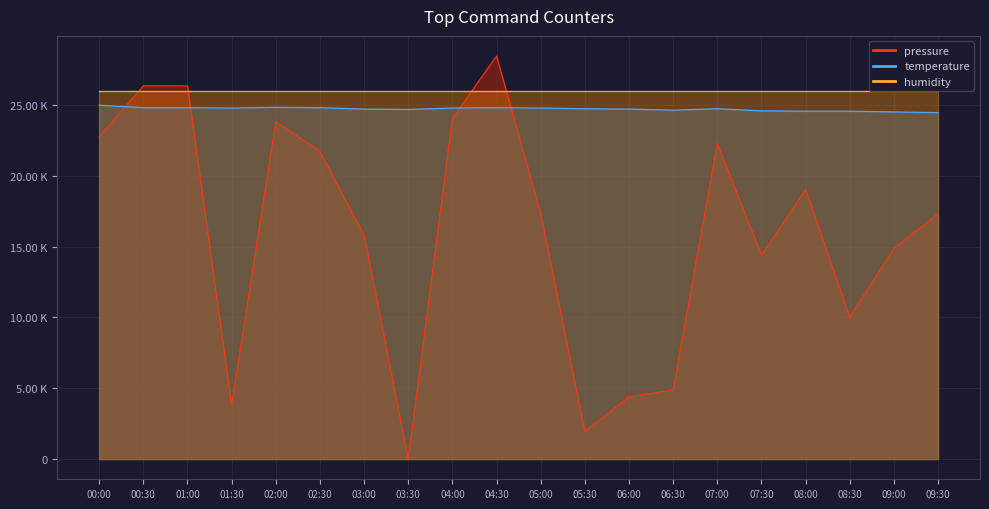

Where is the first local maximum for pressure?

02:00